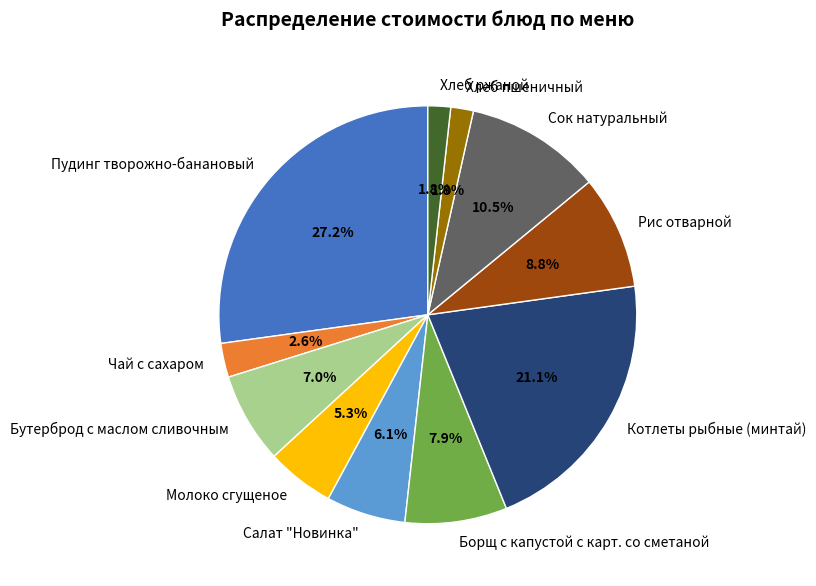

Does any single category account for the majority?

No